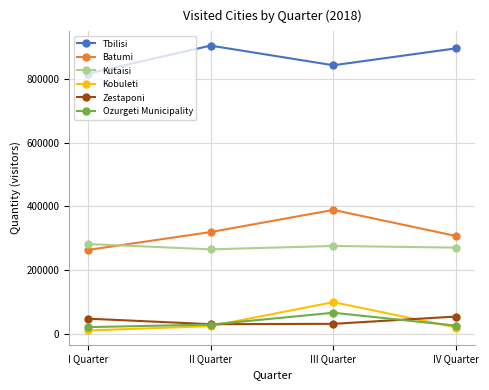

The value of Tbilisi at III Quarter is 576504. True or false?

False